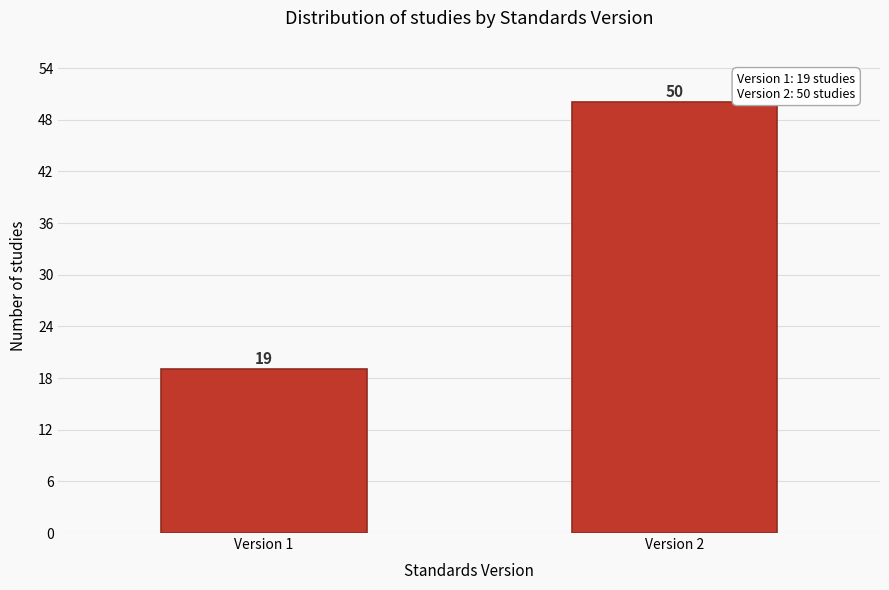

Reading left to right, what are all the values shown in this chart?

Version 1=19	Version 2=50